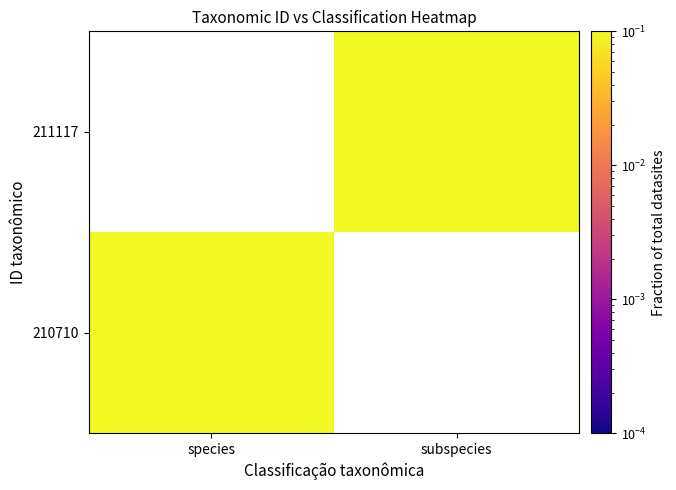

At species, list the series in order from largest to smallest.

210710, 211117